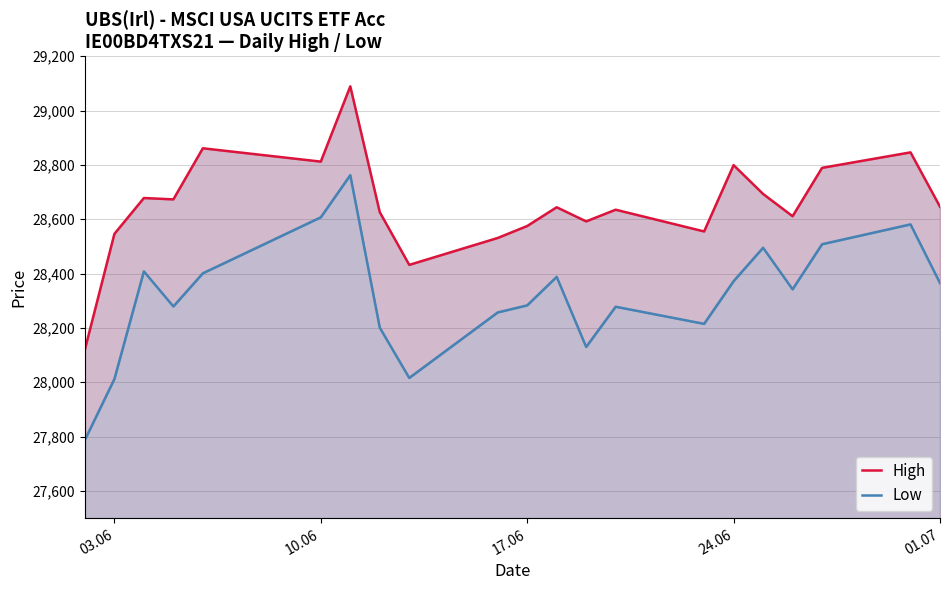

At how many categories does at least one series exceed 28375?

20